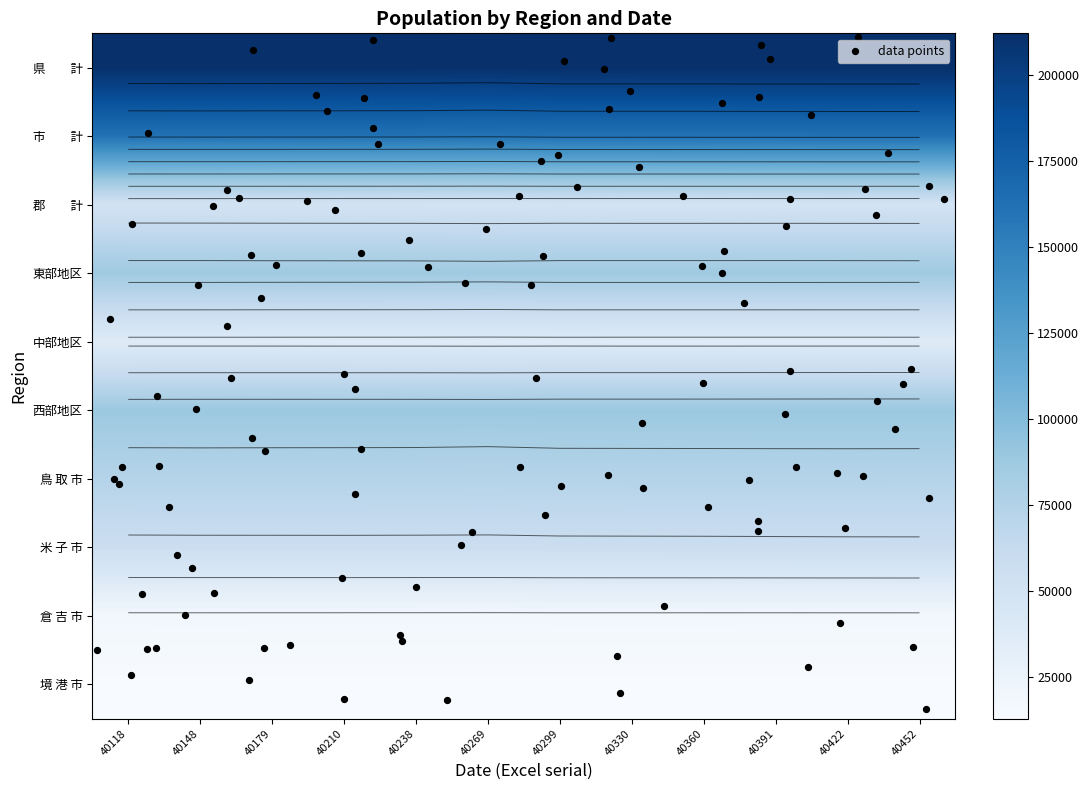

Is it true that 鳥 取 市 equals 116878 at 40391?

False